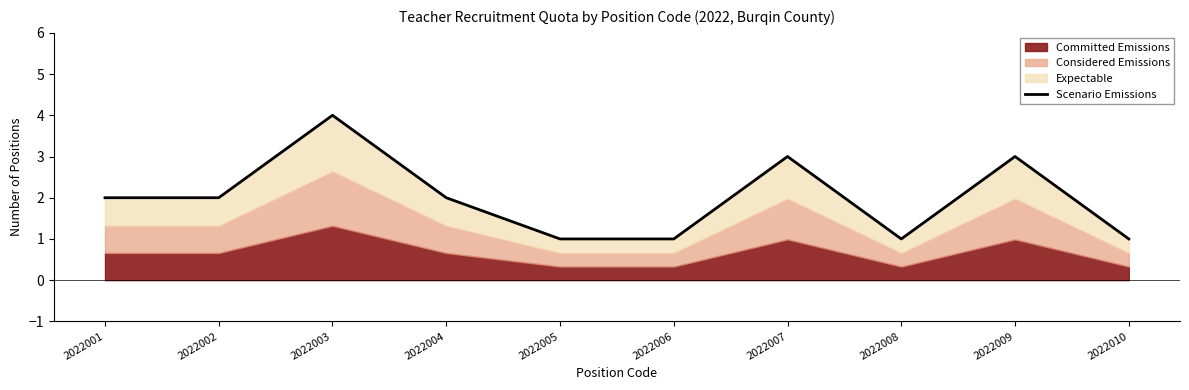

How many lines are shown in the chart?

1